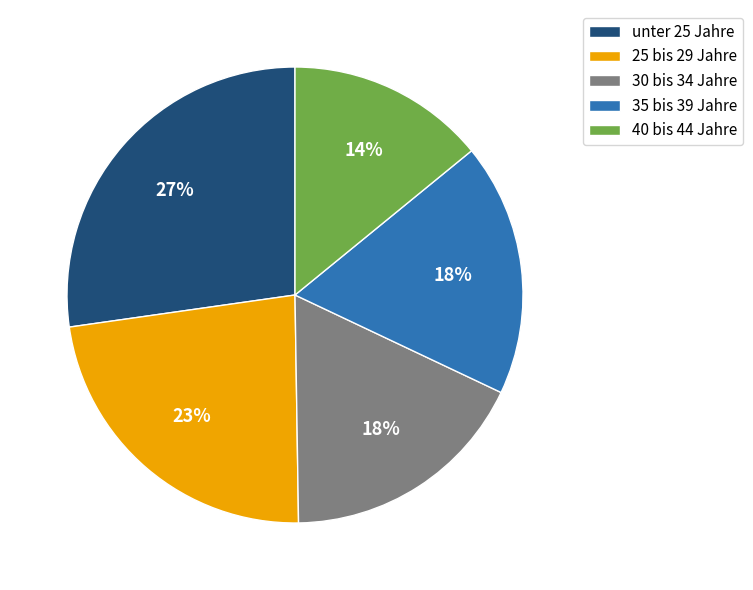

To the nearest percent, what is the difference between the largest and smallest slice percentages?

13%